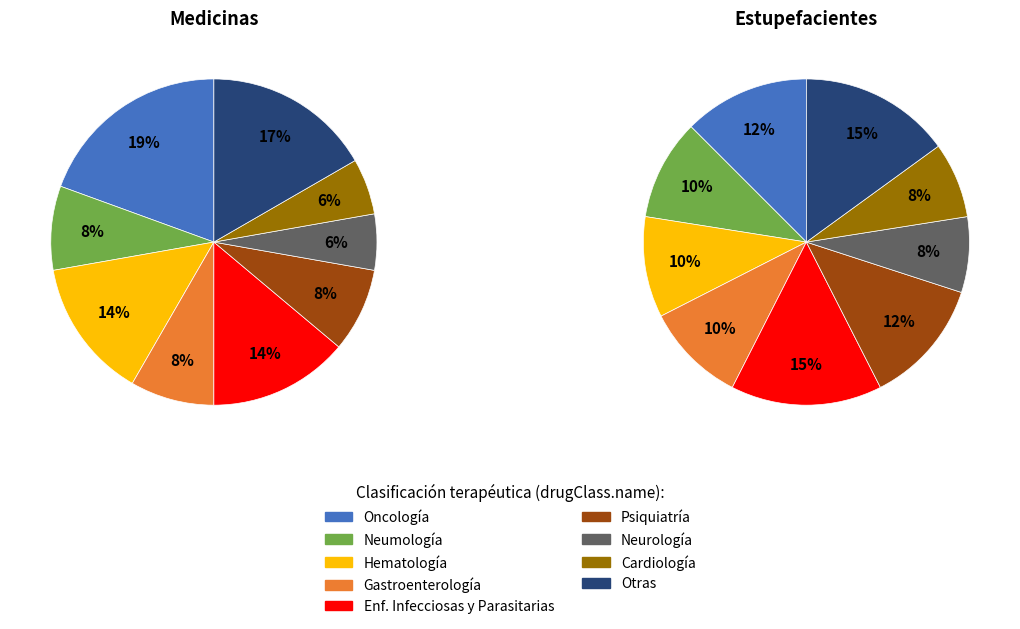

How many segments does this pie chart have?

9